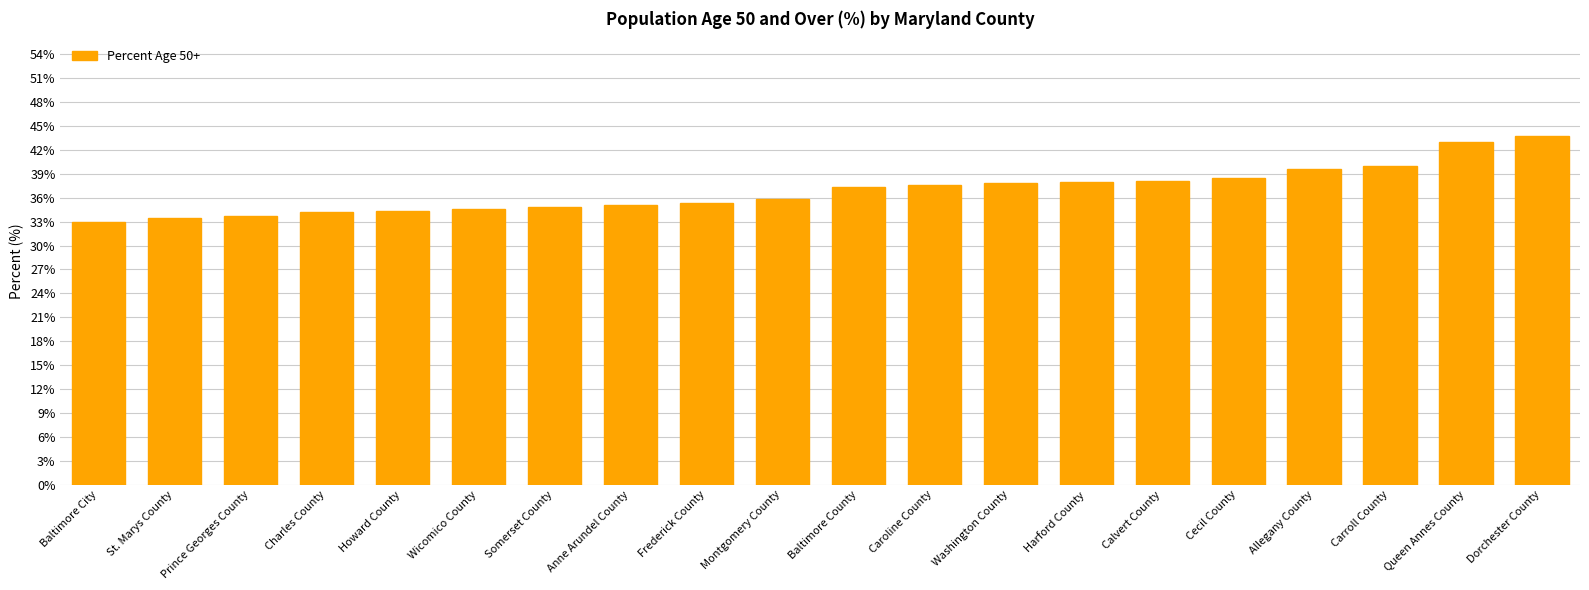

What position from the right is St. Marys County?

19